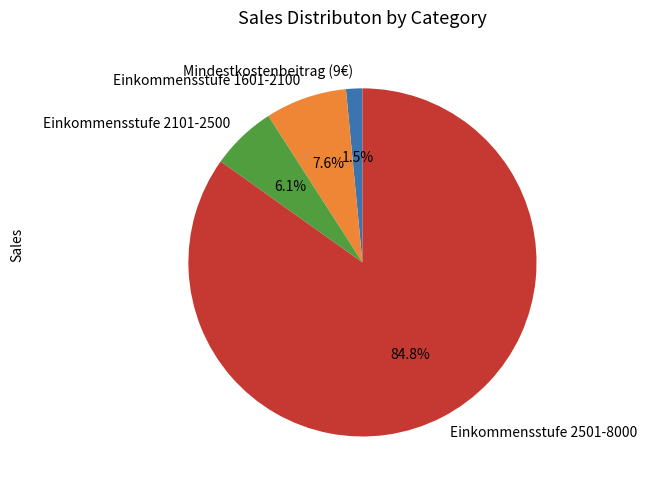

Which slice is the smallest?

Mindestkostenbeitrag (9€)